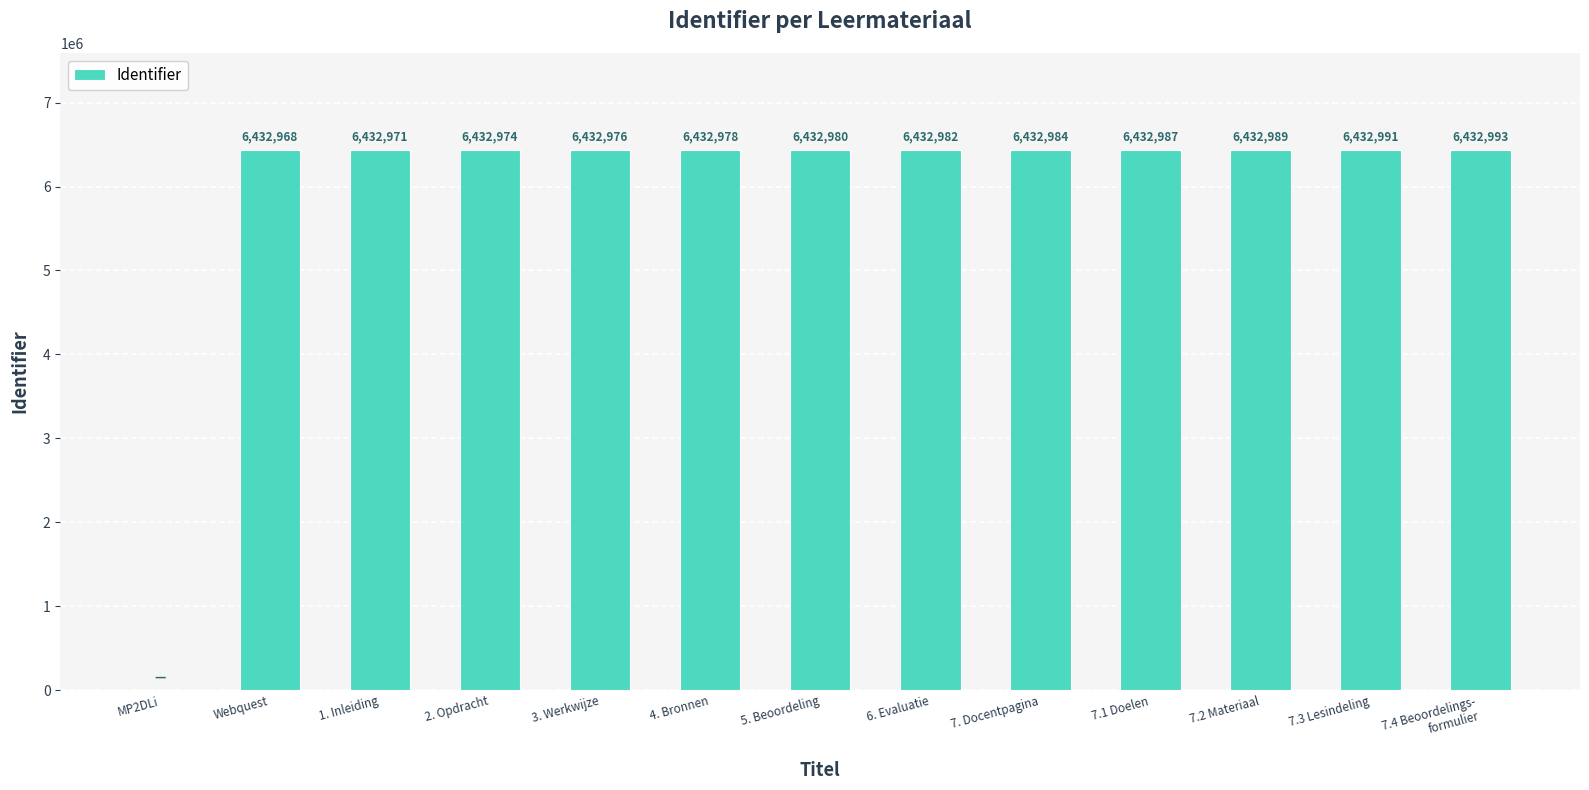

How many values are above zero?

12